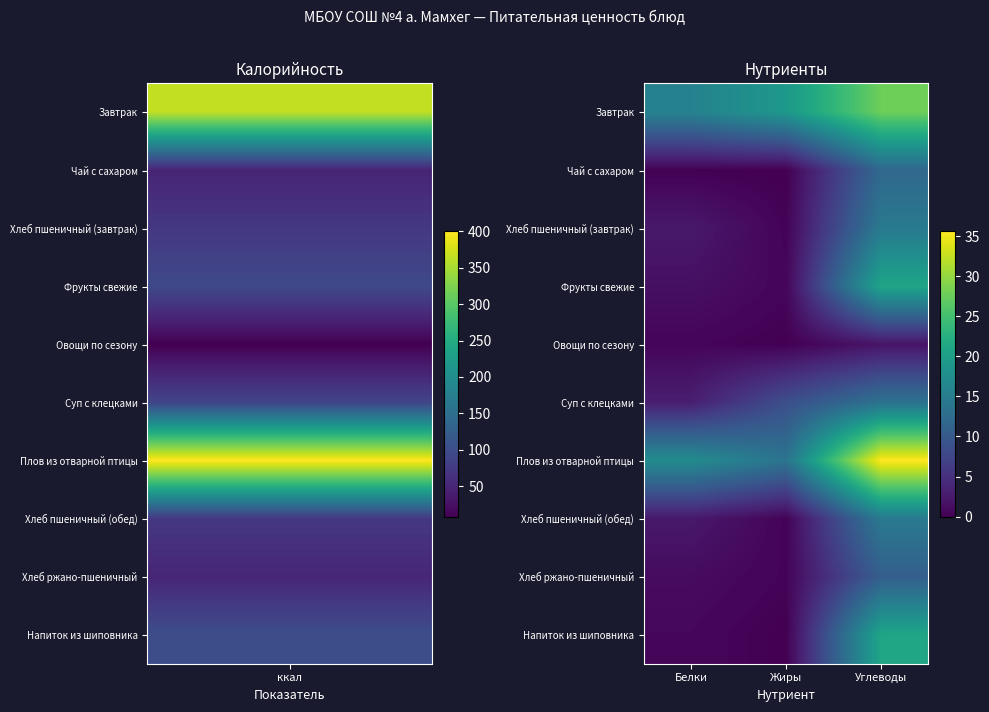

Reading left to right, list all the values displayed in this chart.

Завтрак: Белки=15.7	Жиры=19.1	Углеводы=27.8
Чай с сахаром: Белки=0.1	Жиры=0.0	Углеводы=12.0
Хлеб пшеничный (завтрак): Белки=2.4	Жиры=0.3	Углеводы=14.6
Фрукты свежие: Белки=1.5	Жиры=0.5	Углеводы=21.0
Овощи по сезону: Белки=0.5	Жиры=0.1	Углеводы=2.0
Суп с клецками: Белки=3.0	Жиры=8.6	Углеводы=13.5
Плов из отварной птицы: Белки=17.3	Жиры=13.7	Углеводы=35.7
Хлеб пшеничный (обед): Белки=2.4	Жиры=0.3	Углеводы=14.6
Хлеб ржано-пшеничный: Белки=1.1	Жиры=0.4	Углеводы=10.7
Напиток из шиповника: Белки=0.7	Жиры=0.0	Углеводы=21.0